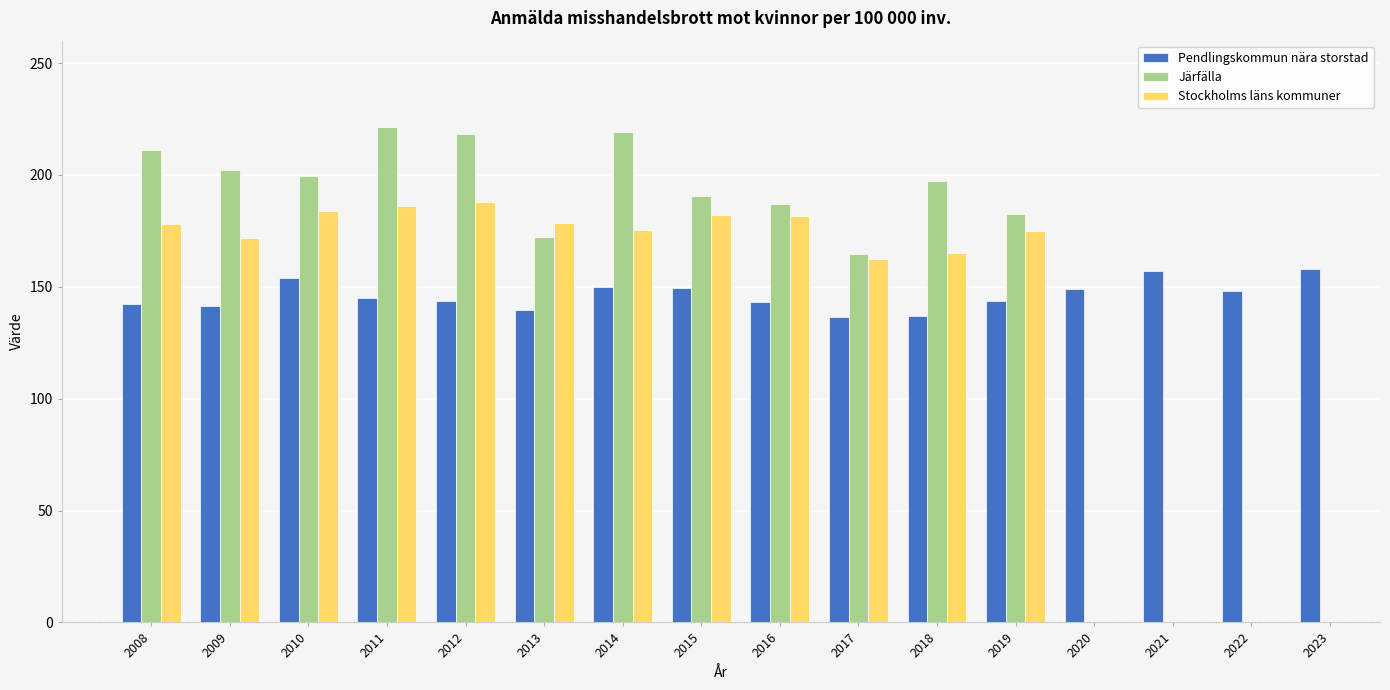

Are the bars horizontal?

No